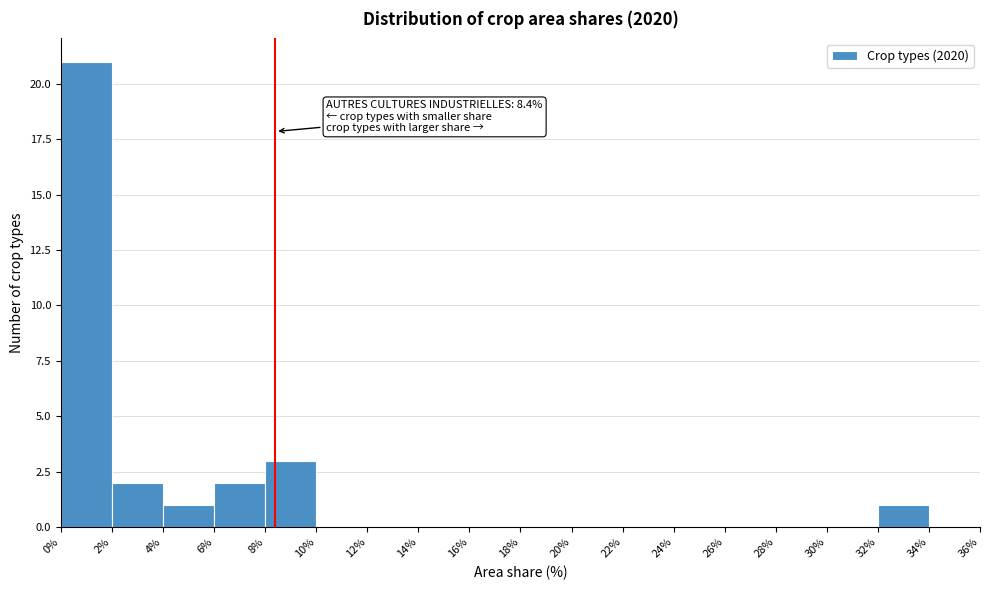

Which range on the x-axis has the tallest bar?

0% to 2%